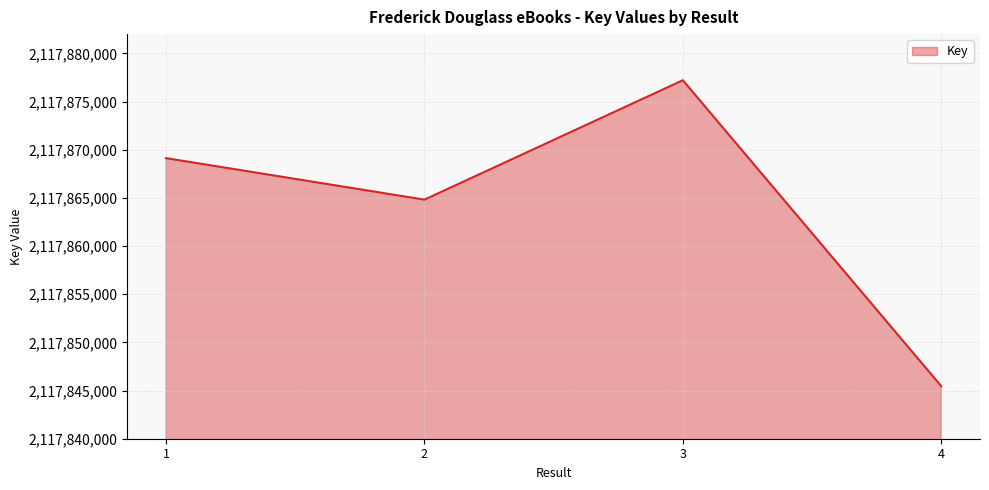

Read the value at 4, to the nearest 50.

2117845450